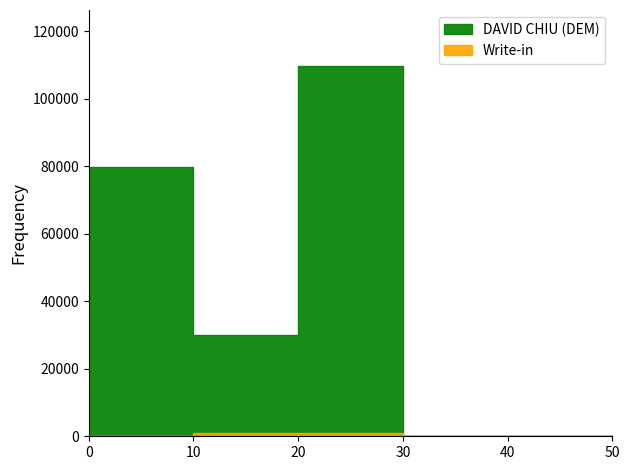

What is the greatest value displayed?

109858